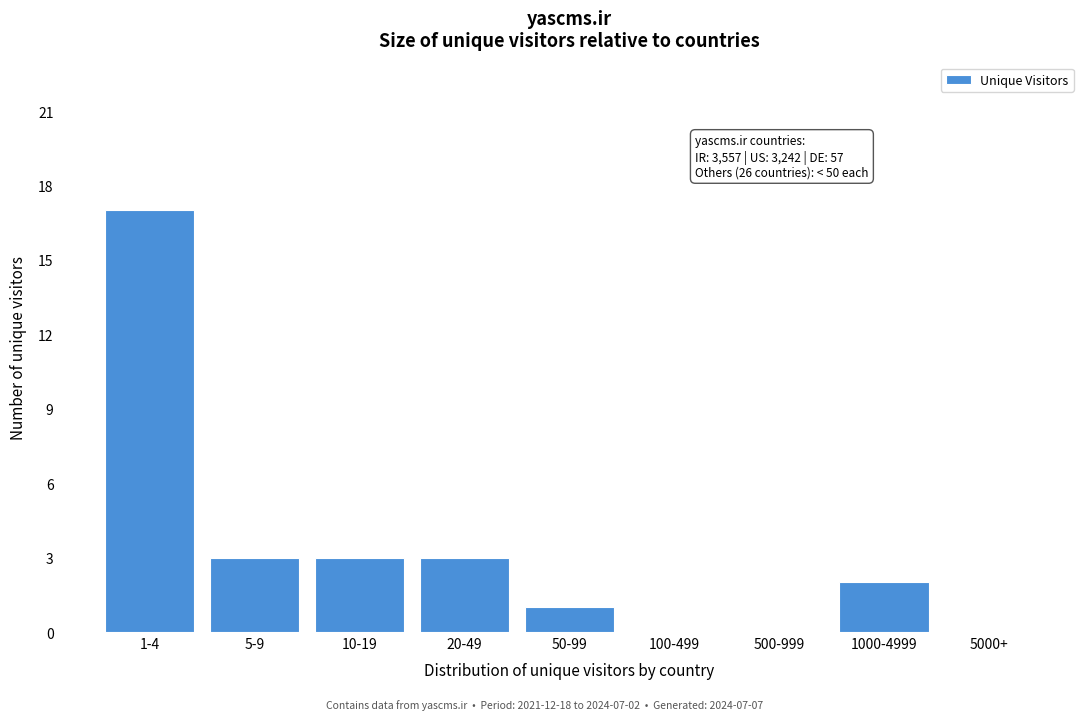

Reading right to left, extract all data points from this chart.

5000+=0	1000-4999=2	500-999=0	100-499=0	50-99=1	20-49=3	10-19=3	5-9=3	1-4=17